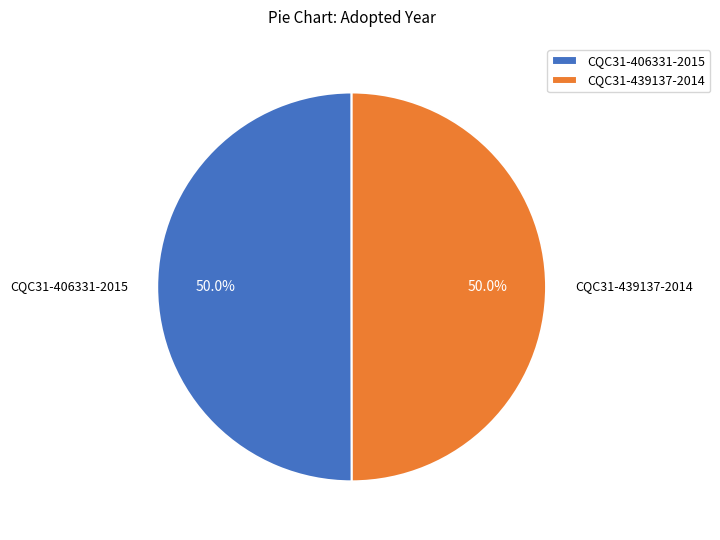

What is the total percentage of CQC31-439137-2014 and CQC31-406331-2015?

100.0%